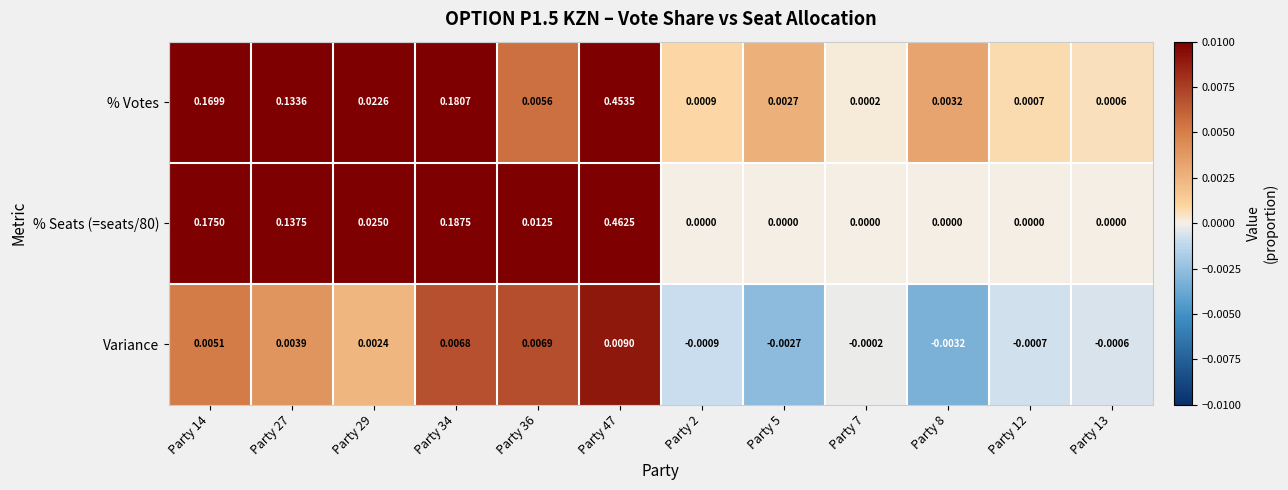

Is the value of % Seats (=seats/80) at Party 27 greater than the value of Variance at Party 13?

Yes